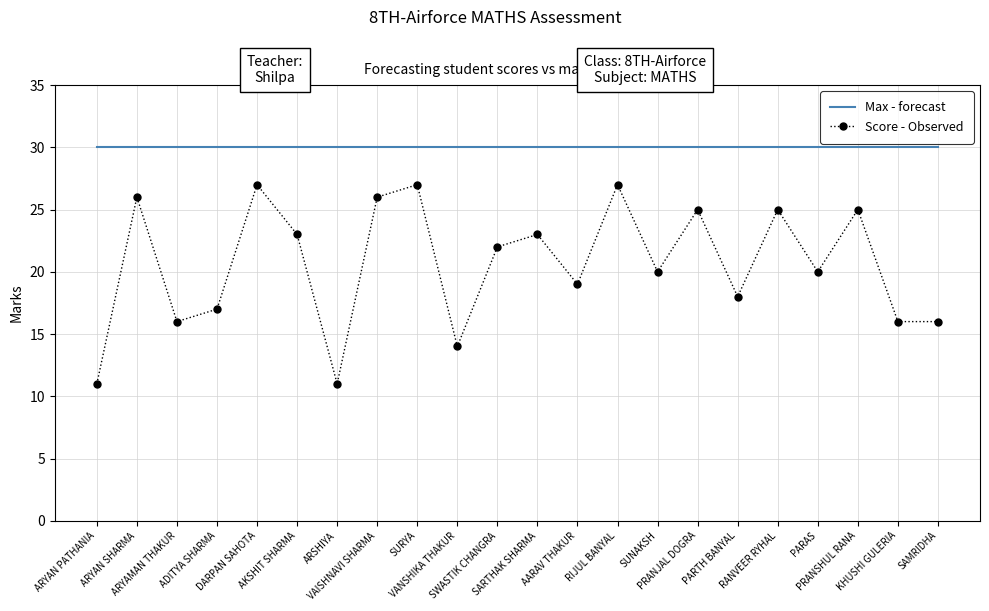

Reading left to right, what are all the values shown in this chart?

Max - forecast: 30	30	30	30	30	30	30	30	30	30	30	30	30	30	30	30	30	30	30	30	30	30
Score - Observed: 11	26	16	17	27	23	11	26	27	14	22	23	19	27	20	25	18	25	20	25	16	16